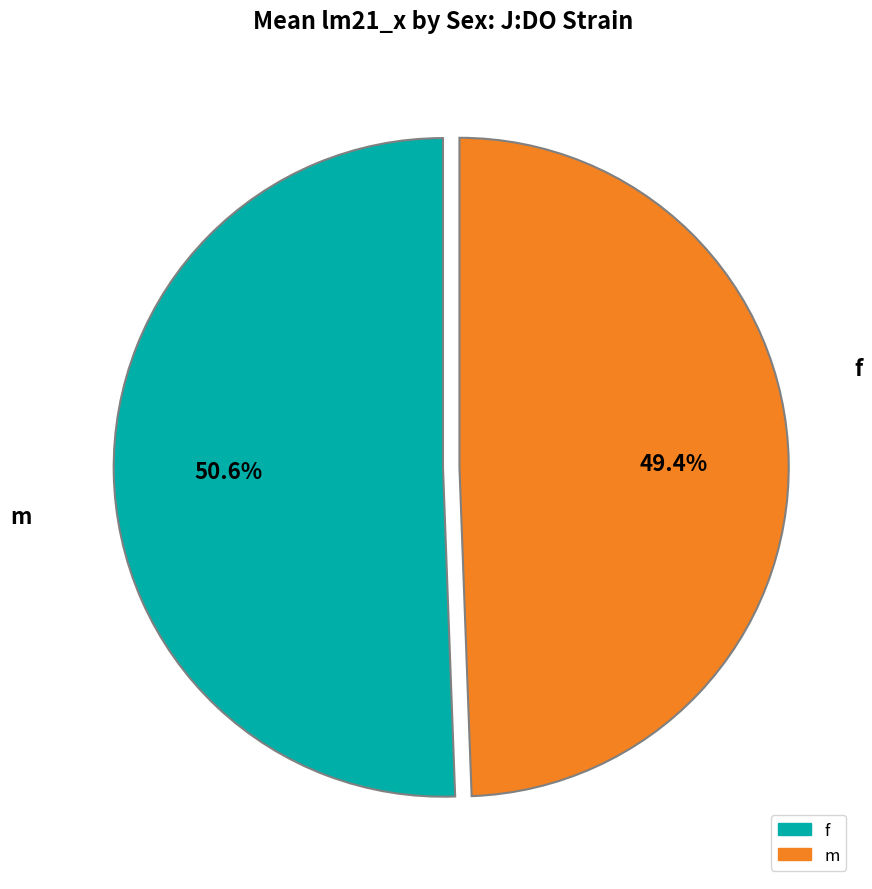

Do f and m together represent more than half of the pie?

Yes